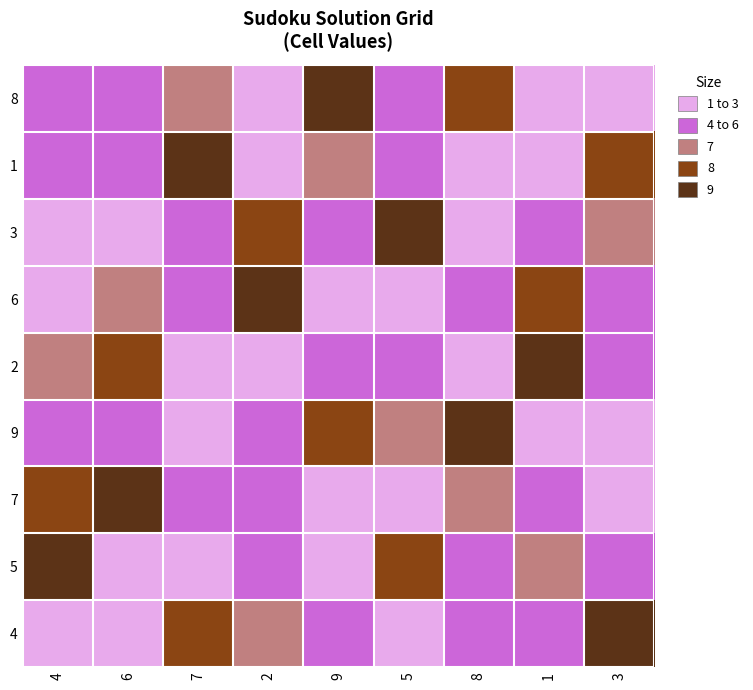

List the series in order of their peak value, lowest first.

8, 1, 3, 6, 2, 9, 7, 5, 4